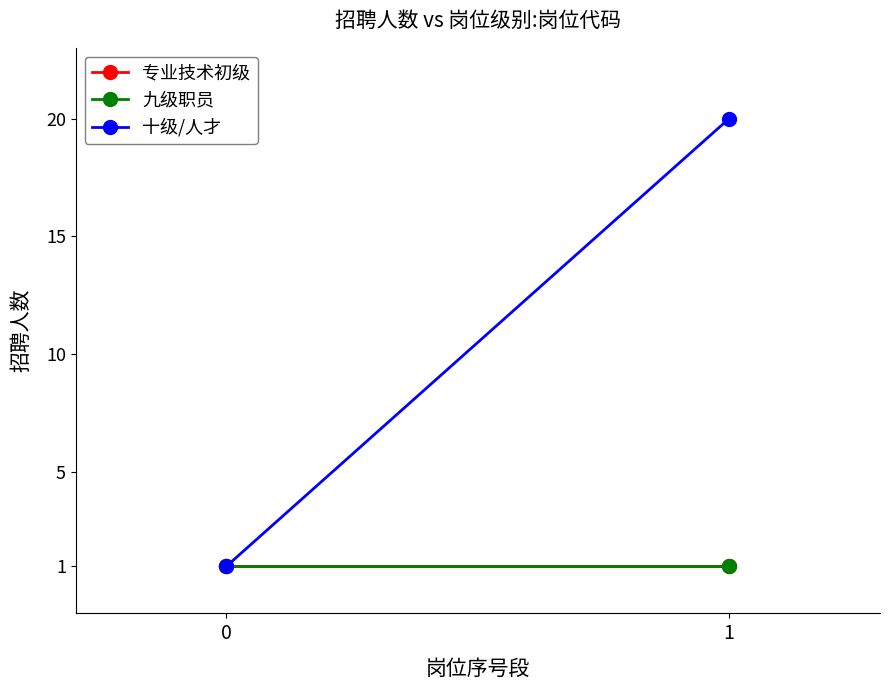

Which series has the widest spread of values?

十级/人才